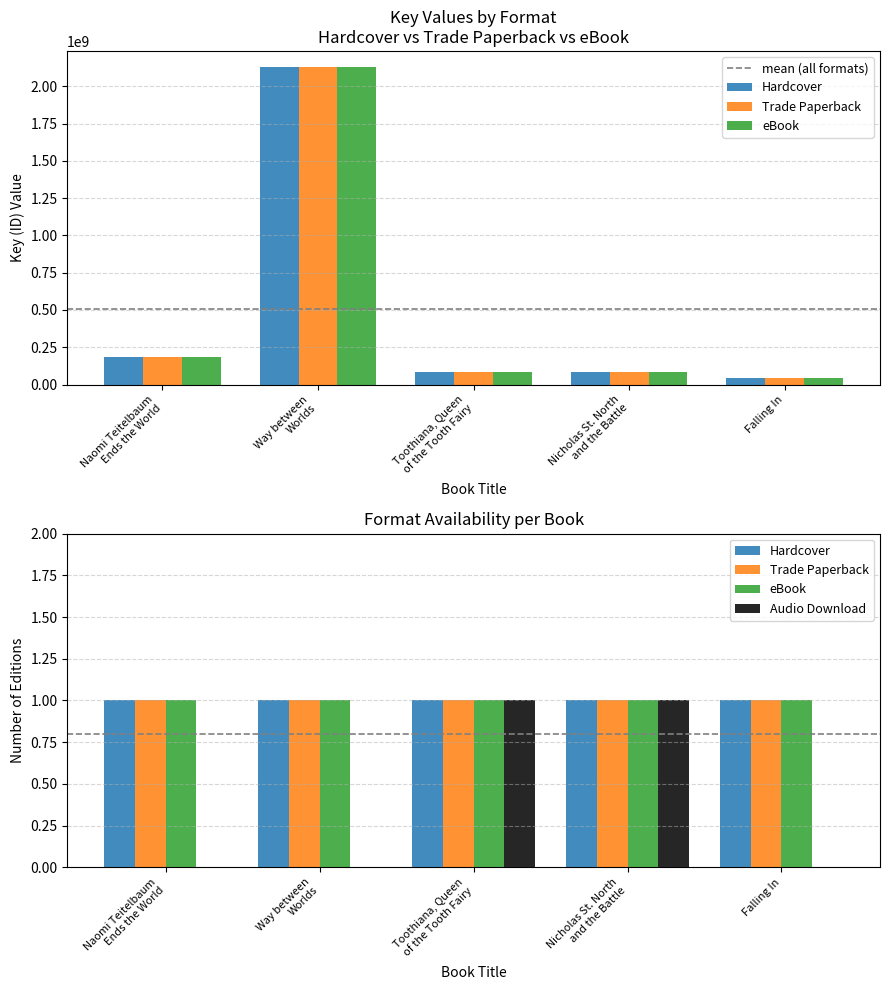

What position from the right is Way between
Worlds?

4